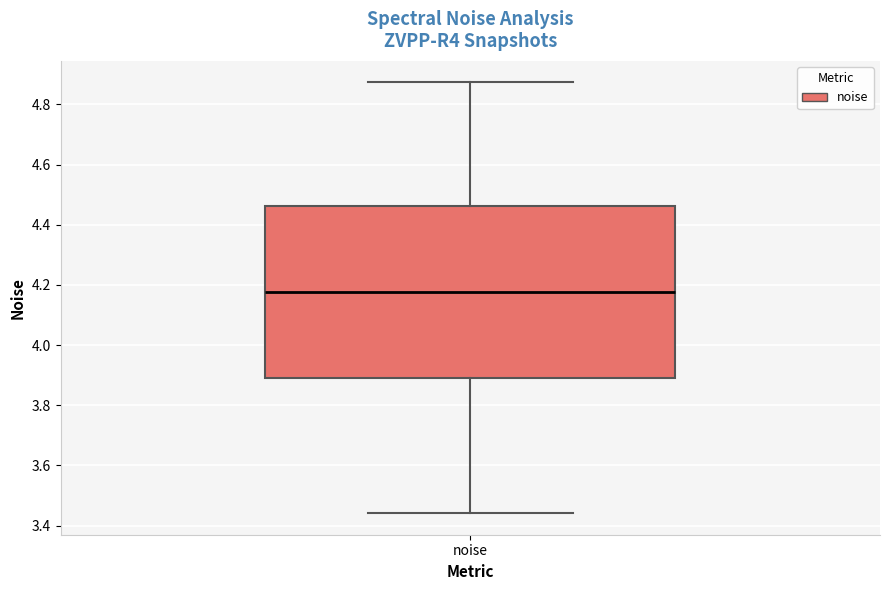

Where is the upper edge of the box for noise on the y-axis? The values are not printed on the chart, so give them approximately, as read against the axis.

4.46